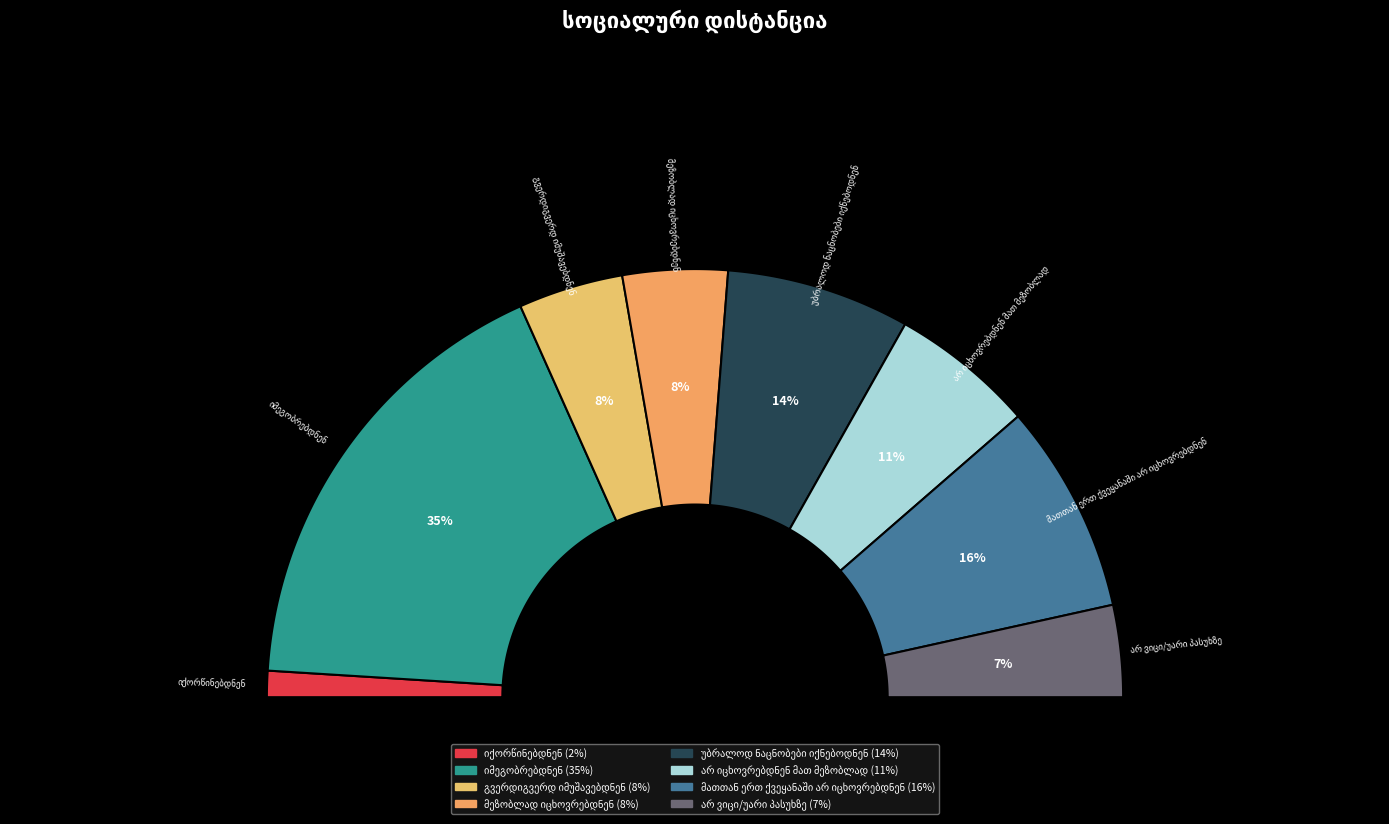

Which slice is the largest?

იმეგობრებდნენ